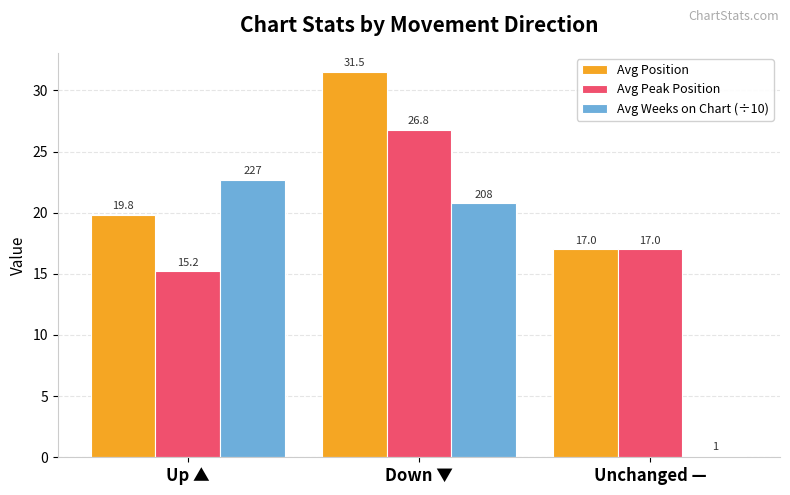

What is the total value across all series at Unchanged —?

34.1